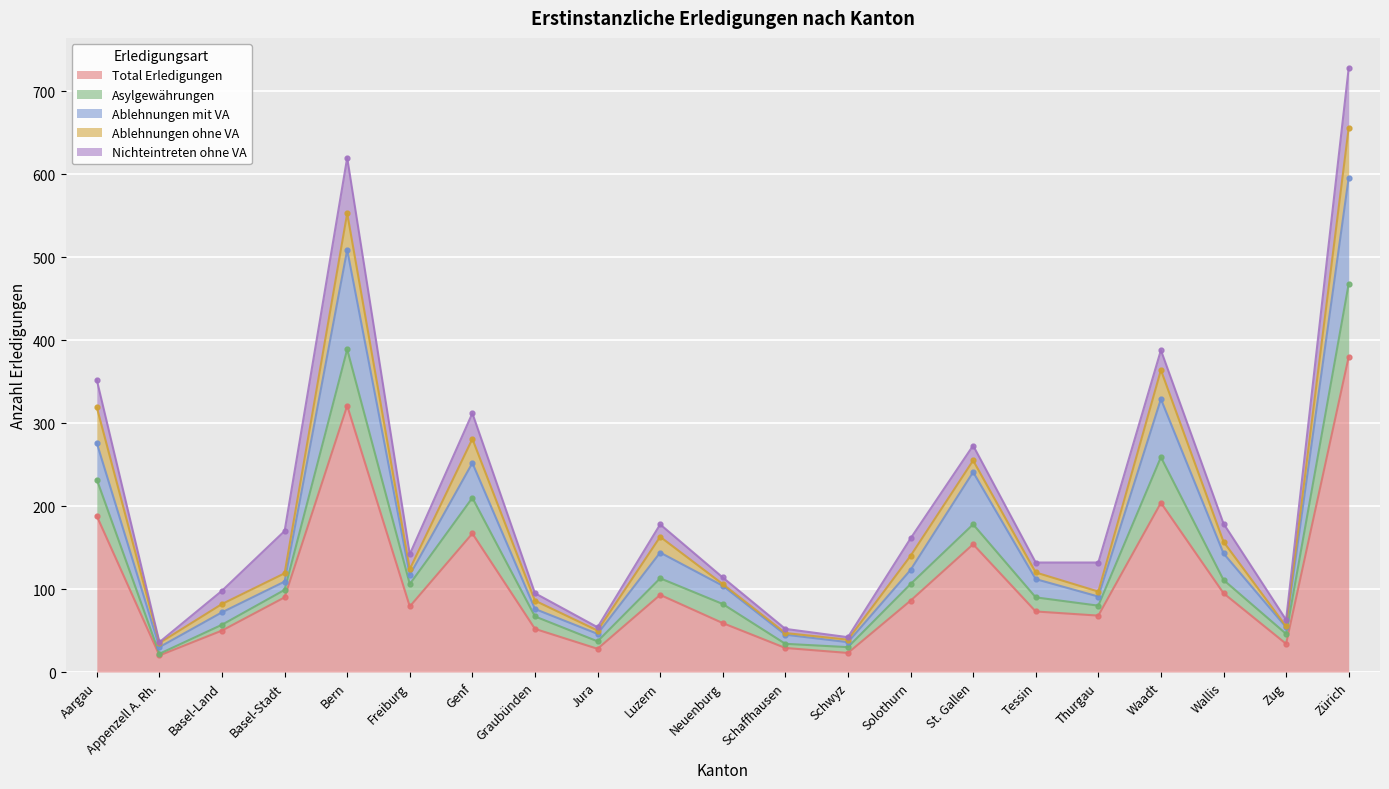

At which category is the sum across all series the highest?

Zürich